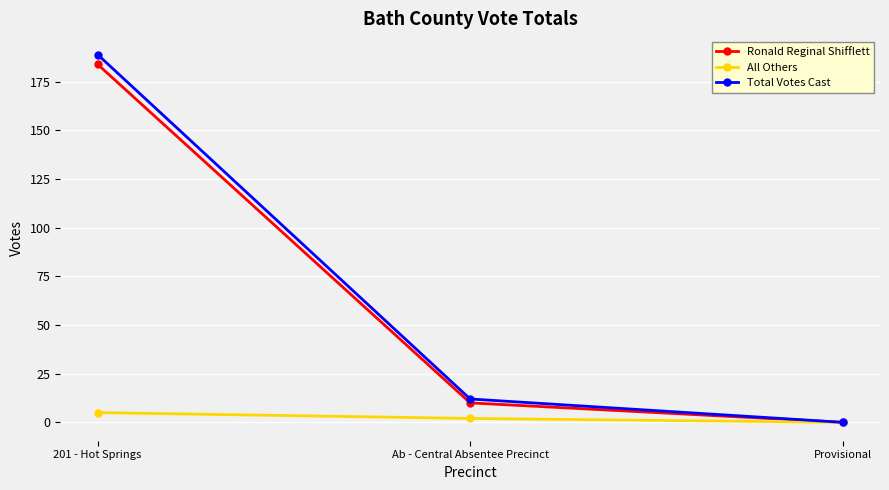

Which series has the largest total across all categories?

Total Votes Cast